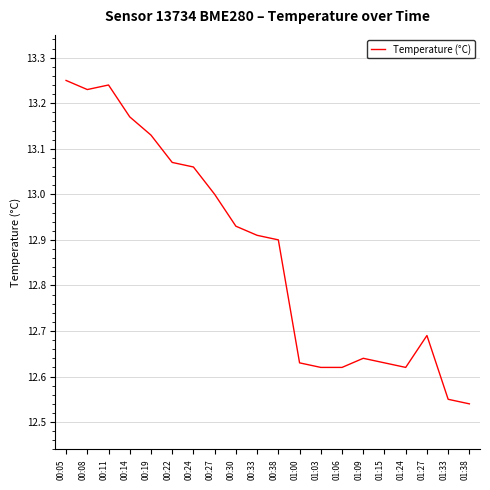

At which category does the chart reach its minimum across all series?

01:38